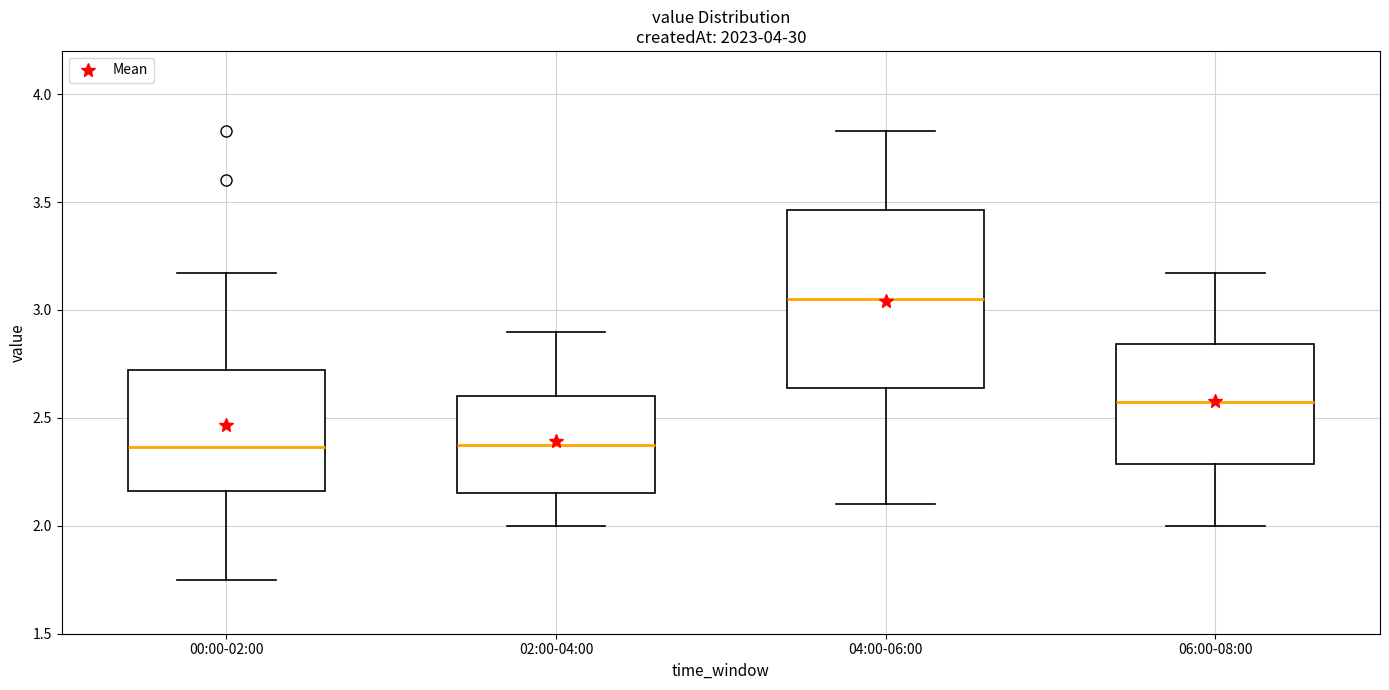

Where does the lower whisker of the box for 02:00-04:00 end on the y-axis? The values are not printed on the chart, so give them approximately, as read against the axis.

2.00